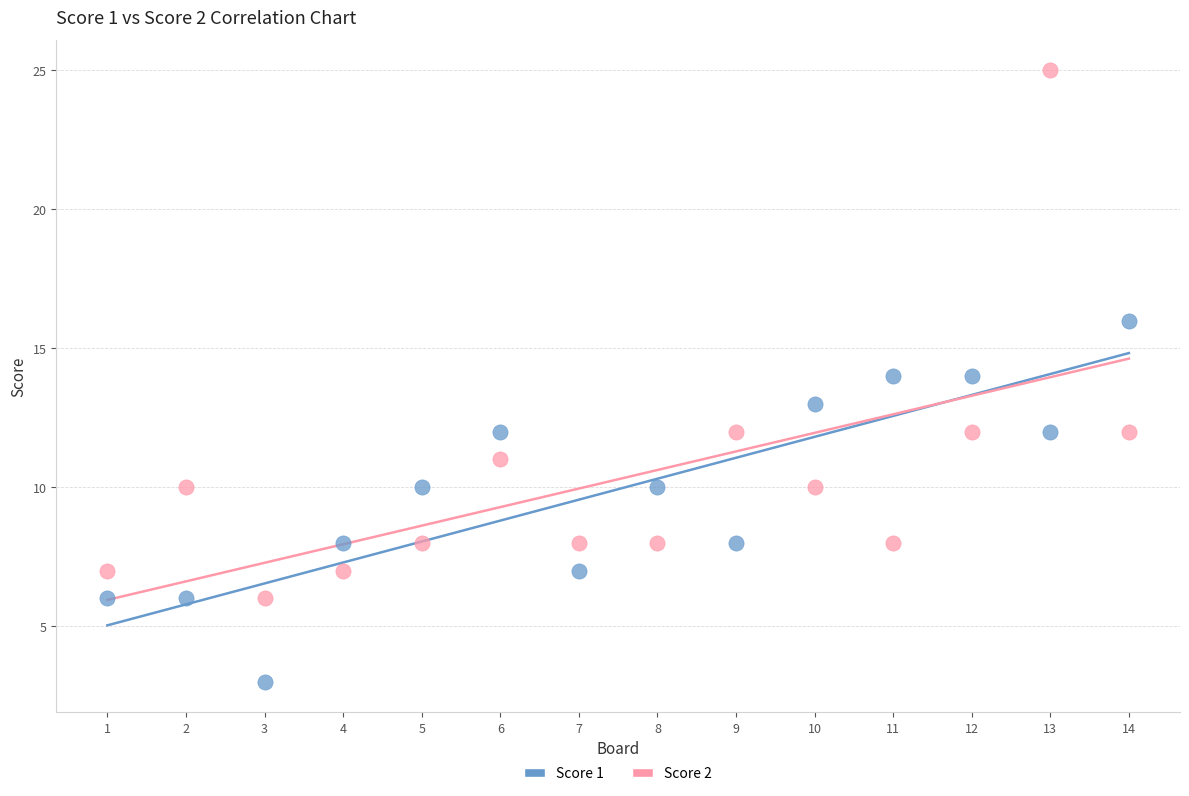

Which series contains the lowest Y value?

Score 1